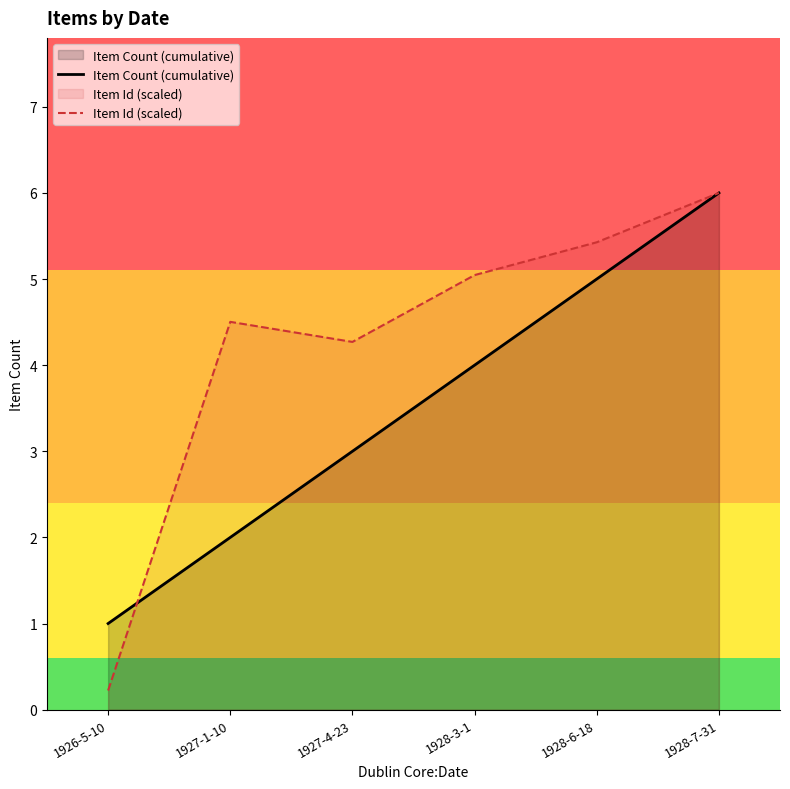

Reading left to right, what are all the values shown in this chart?

Item Count (cumulative): 1926-5-10=1.0	1927-1-10=2.0	1927-4-23=3.0	1928-3-1=4.0	1928-6-18=5.0	1928-7-31=6.0
Item Id (scaled): 1926-5-10=0.2	1927-1-10=4.5	1927-4-23=4.3	1928-3-1=5.0	1928-6-18=5.4	1928-7-31=6.0